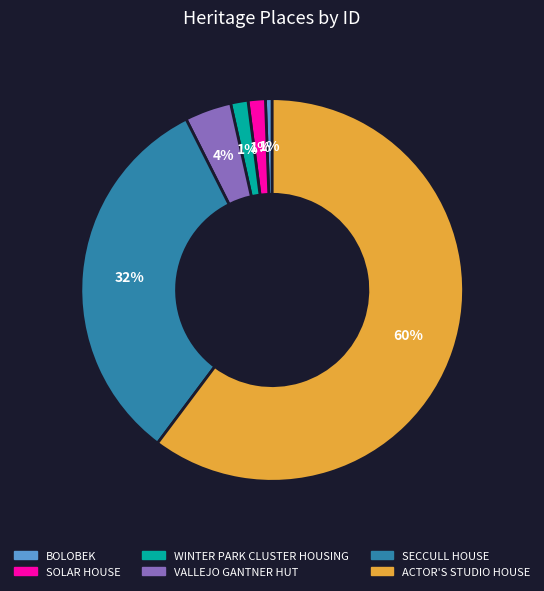

Do WINTER PARK CLUSTER HOUSING and SECCULL HOUSE together represent more than half of the pie?

No